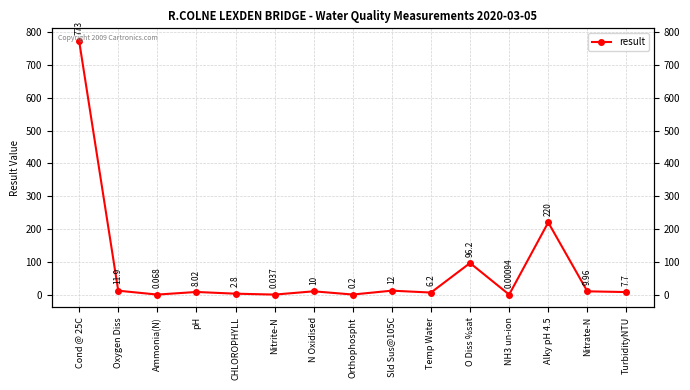

How many points are lower than both their immediate neighbors (excluding endpoints)?

5